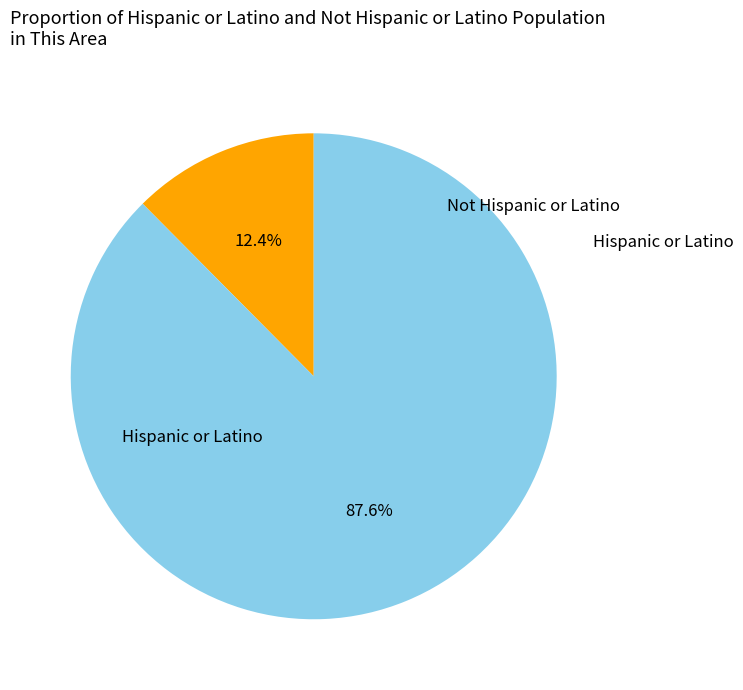

What percentage is the Hispanic or Latino slice, to the nearest percent?

12%